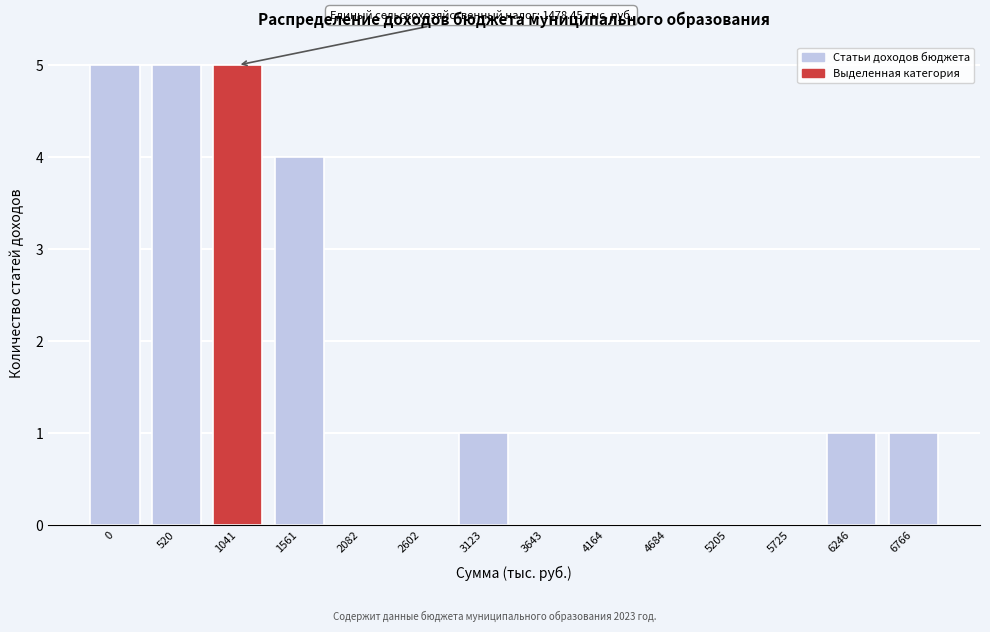

Reading left to right, extract all data points from this chart.

0=5	520=5	1041=5	1561=4	2082=0	2602=0	3123=1	3643=0	4164=0	4684=0	5205=0	5725=0	6246=1	6766=1